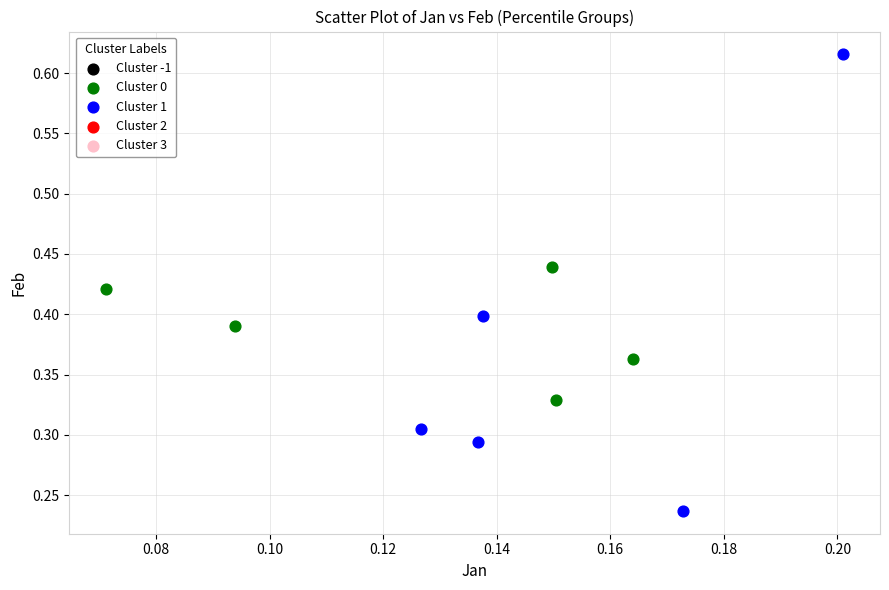

Which series contains the highest Y value?

Cluster 1